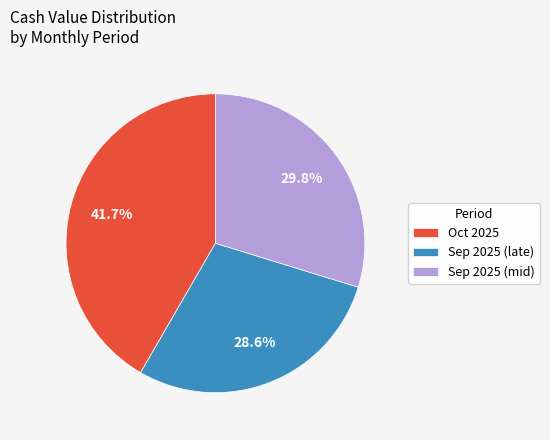

What is the smallest slice in the pie chart?

Sep 2025 (late)